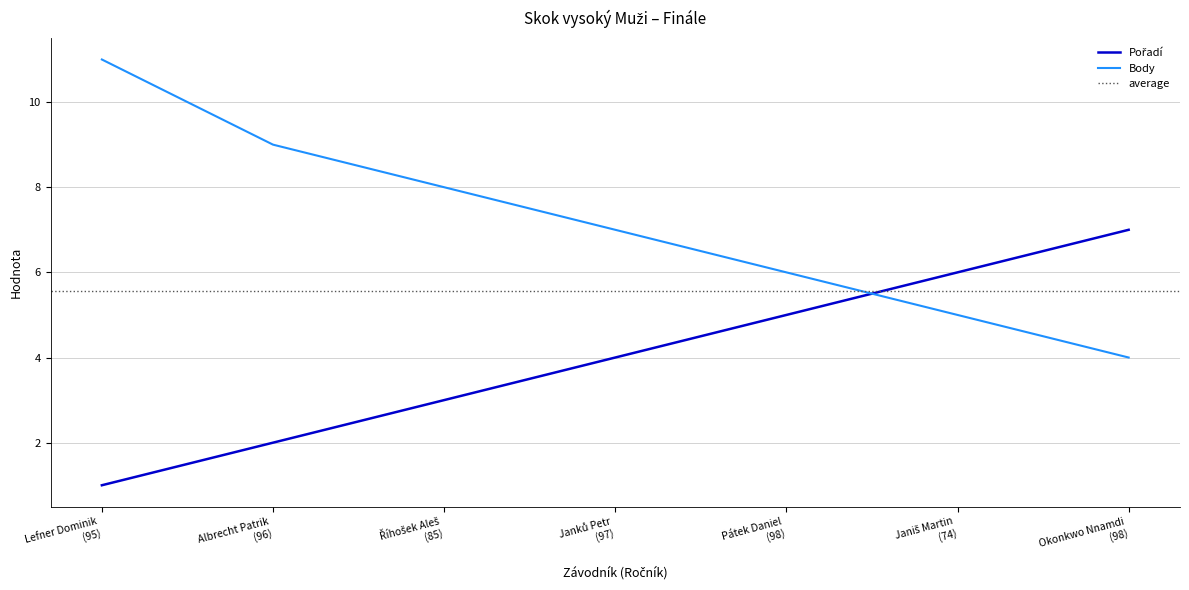

What is the difference between the second highest and minimum values in the Pořadí series?

5